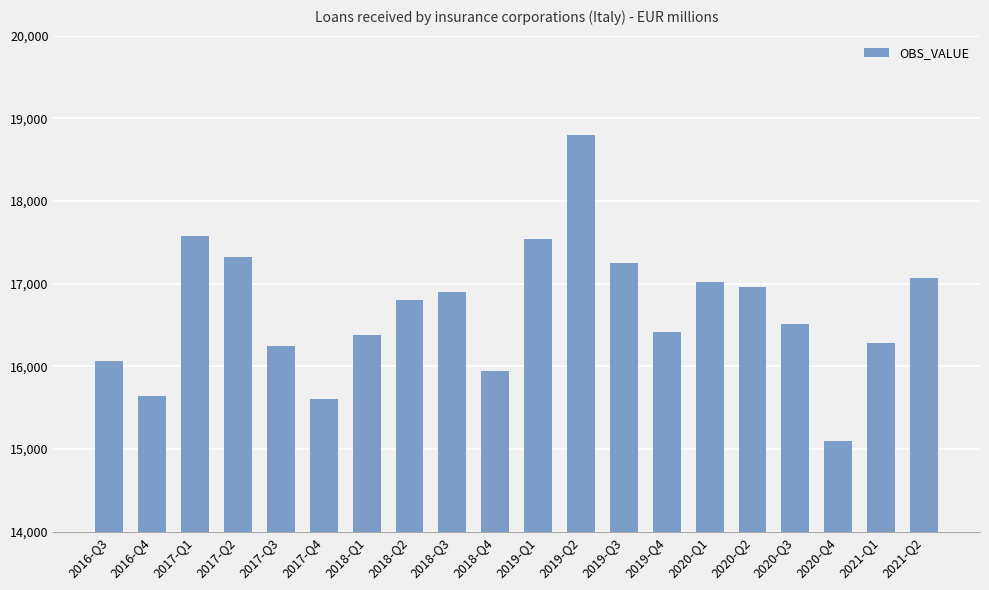

What is the change in value from 2018-Q4 to 2019-Q2?

+2846